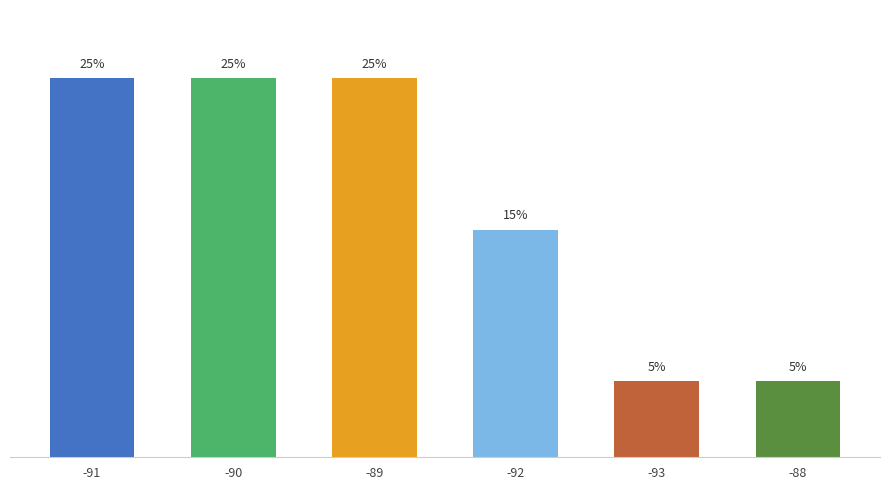

At which label is the value closest to 15?

-92